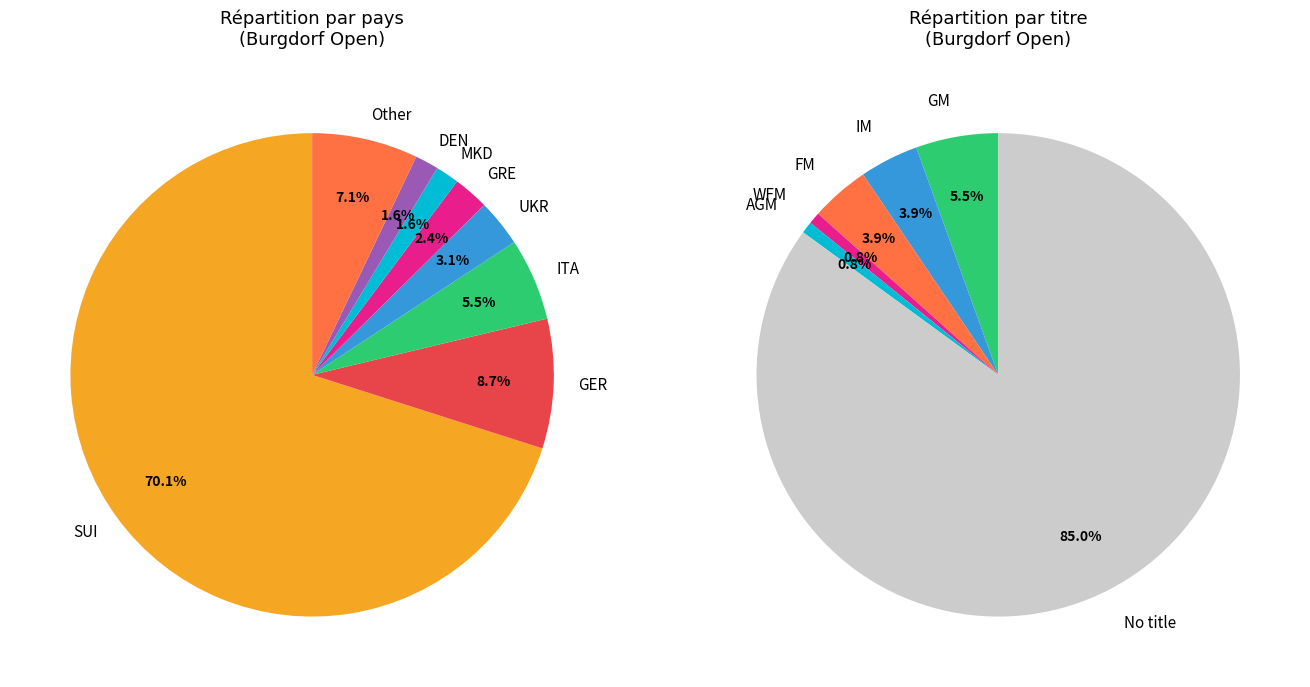

To the nearest percent, what is the difference between the MKD and Other slice percentages?

6%